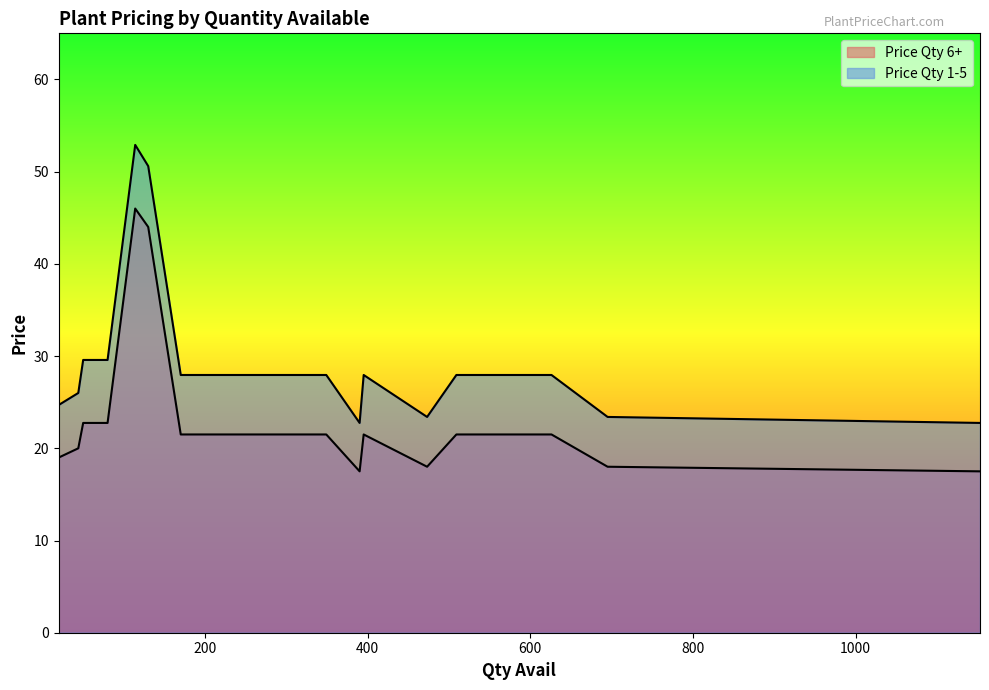

Does the chart display data point markers on the line(s)?

No